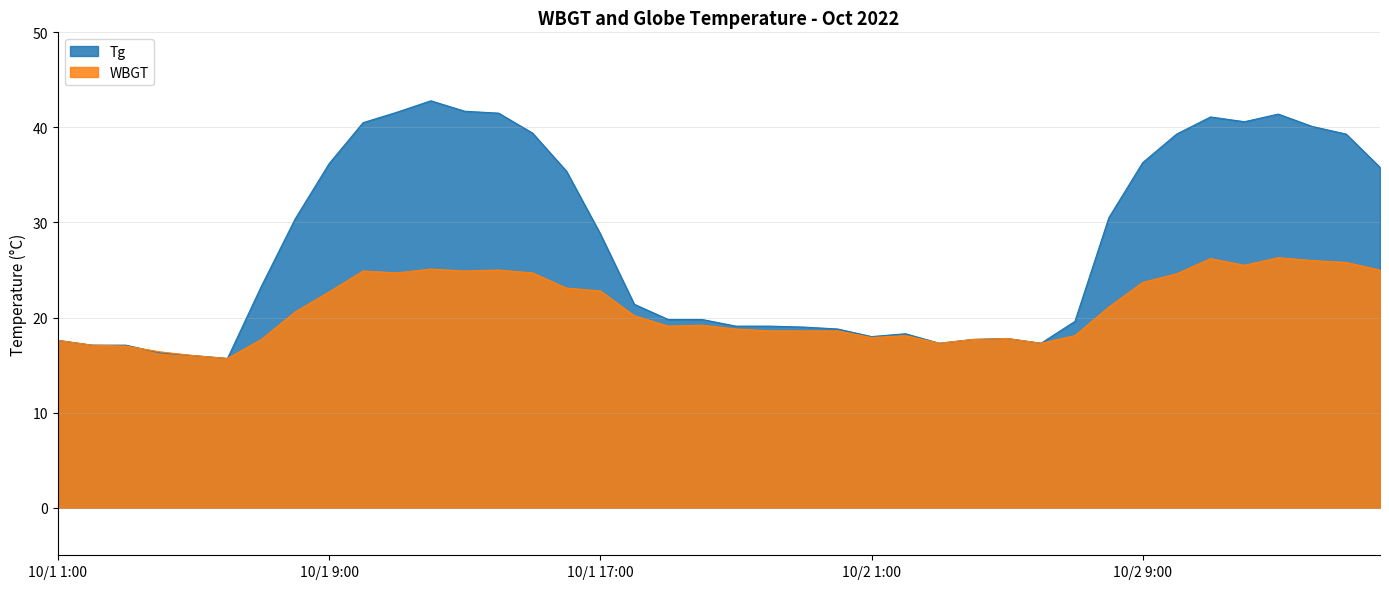

Which series has the widest spread of values?

Tg